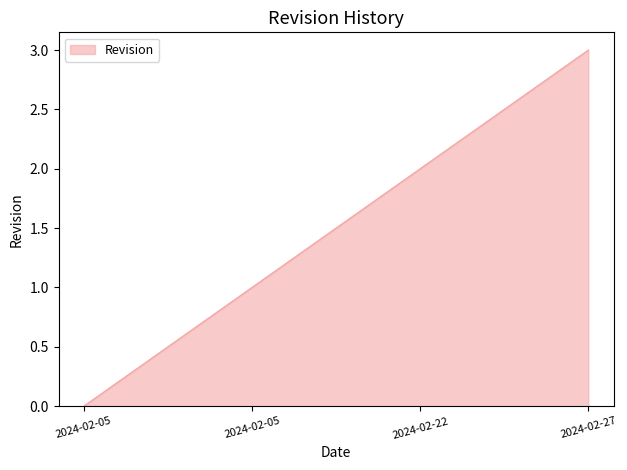

True or false: there are more than 1 points higher than both neighbors.

False